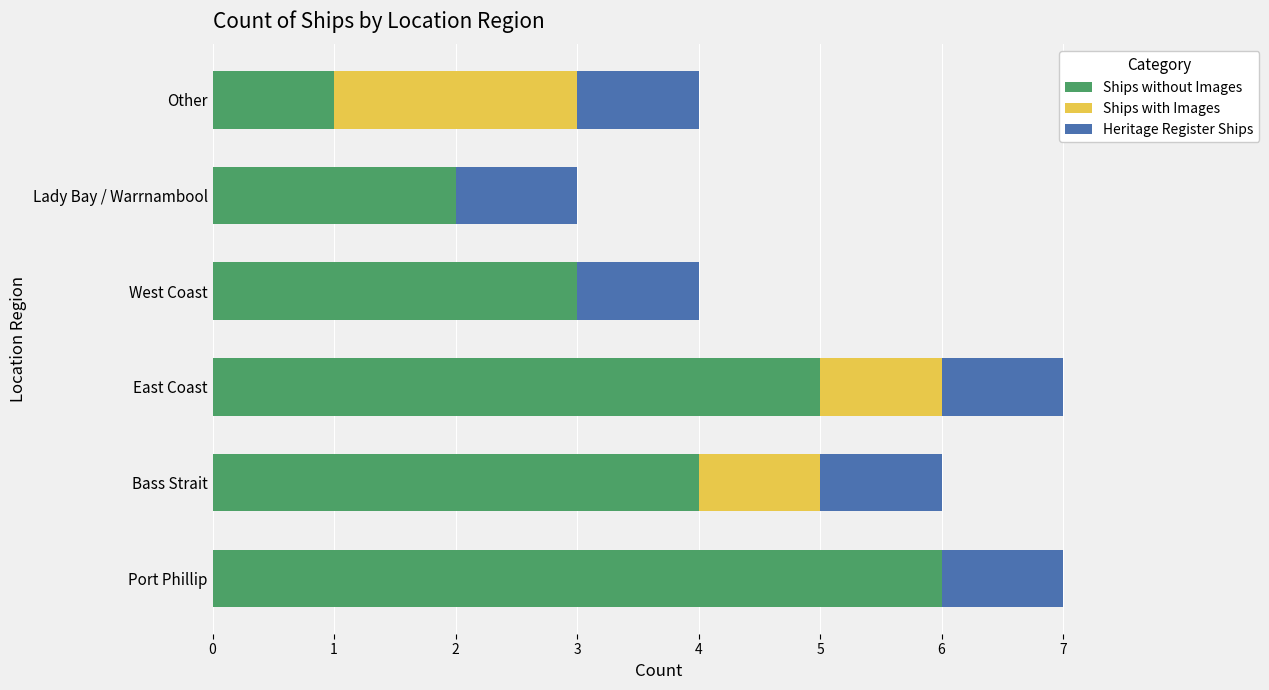

The Ships without Images series shows 2 at Bass Strait. True or false?

False